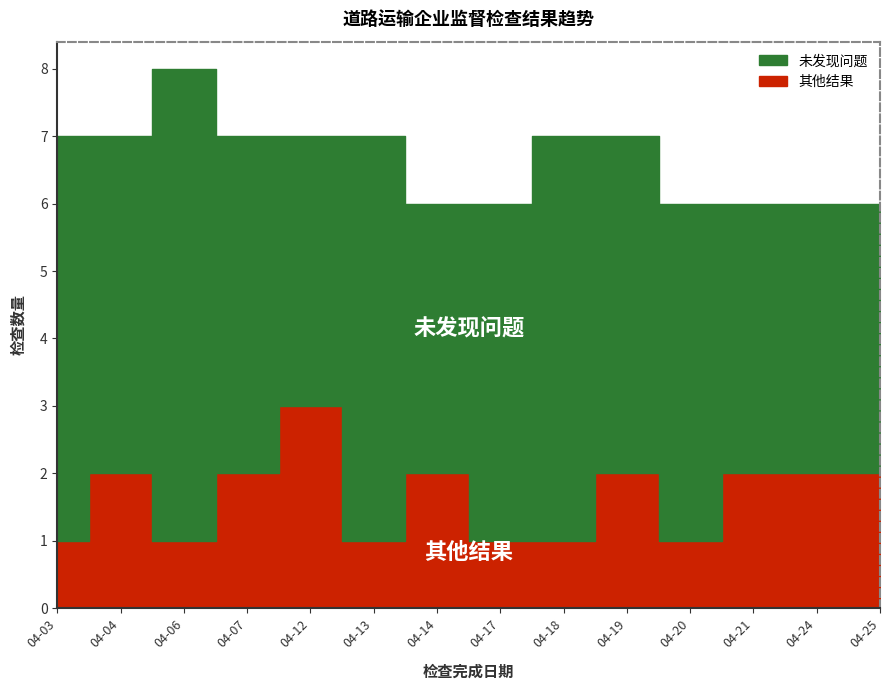

How many lines are shown in the chart?

2